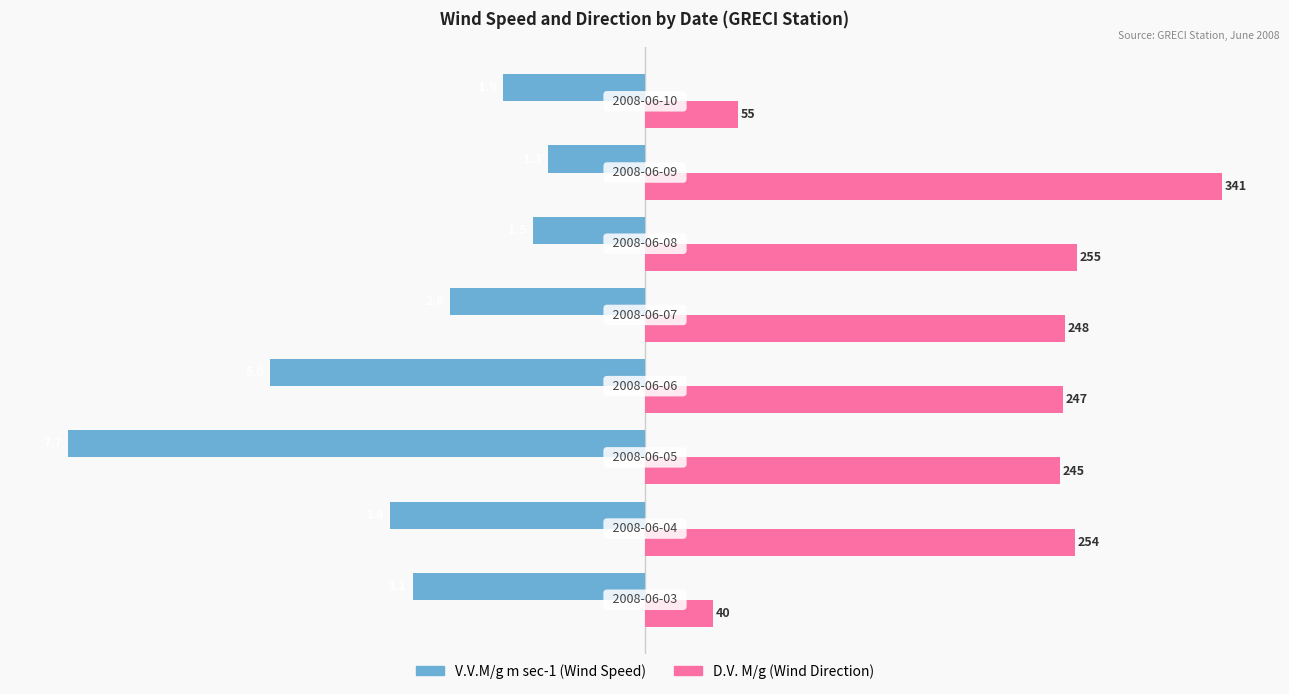

Are the bars grouped side by side (vs. stacked)?

Yes